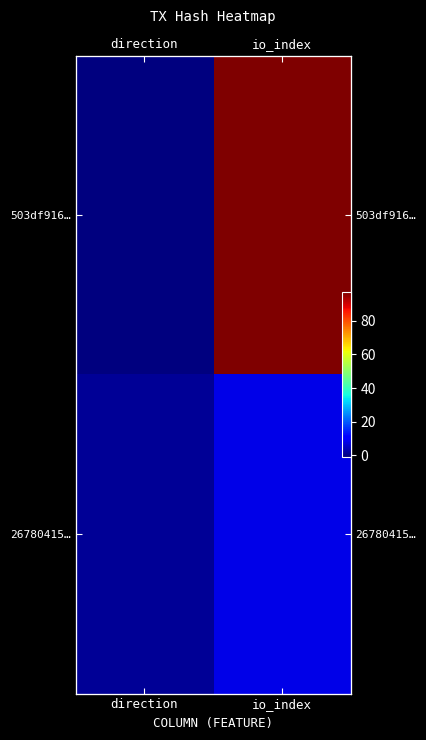

Count the 26780415… values in the range 1 to 8.

2